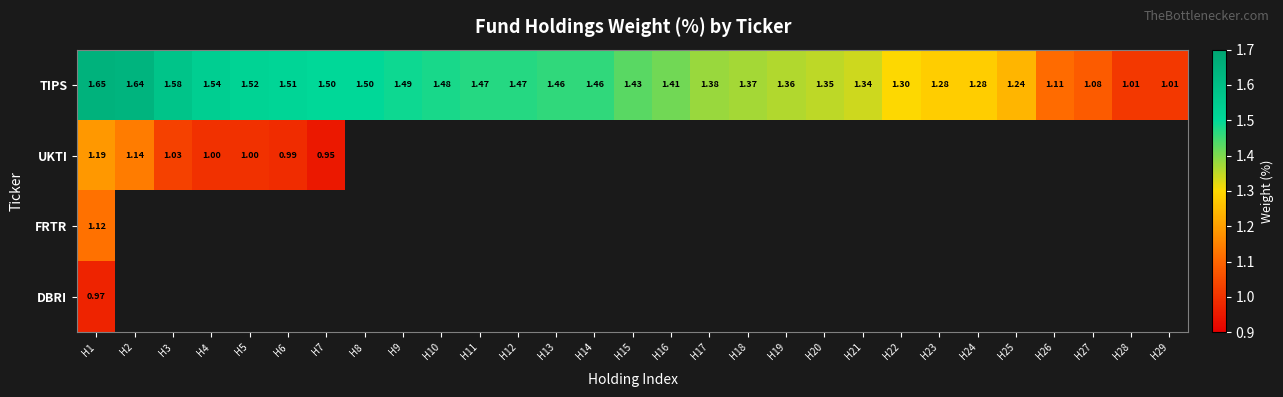

Is the value of UKTI at H4 greater than the value of TIPS at H13?

No